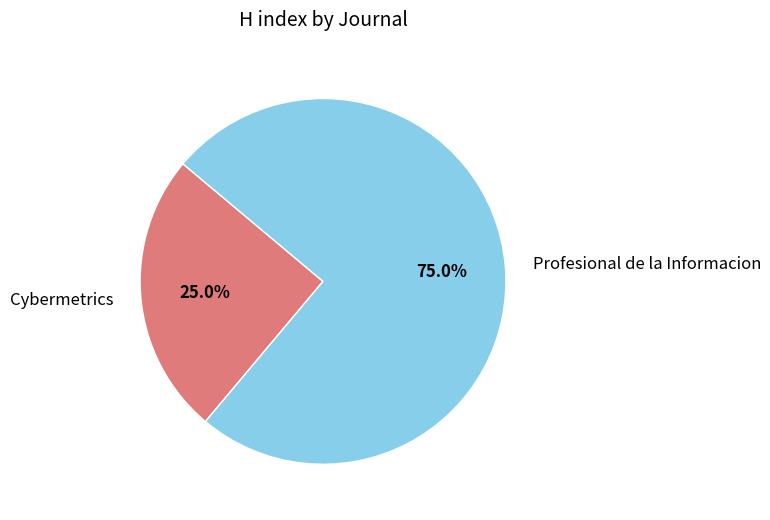

Is Profesional de la Informacion the majority of the pie?

Yes